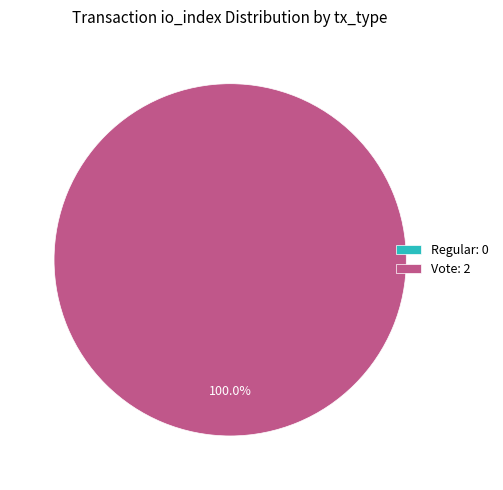

Do Vote and Regular together represent more than half of the pie?

Yes